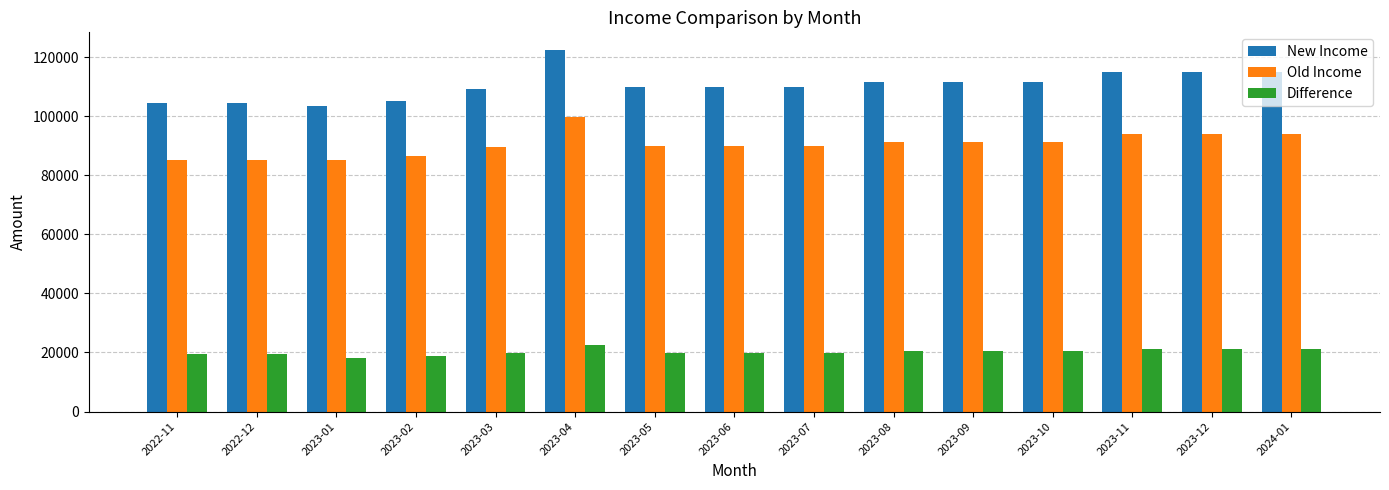

How many bars are there in total?

45